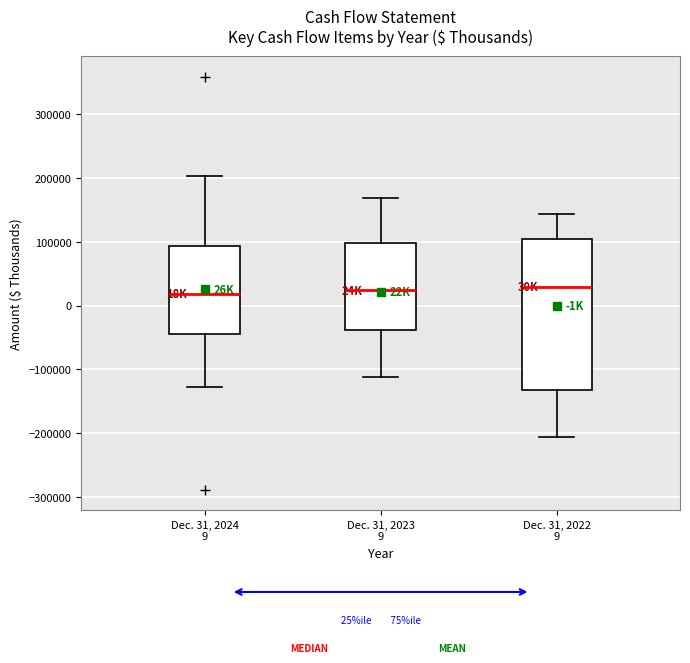

Comparing the boxes themselves (not the whiskers), which one is the tallest?

Dec. 31, 2022 9